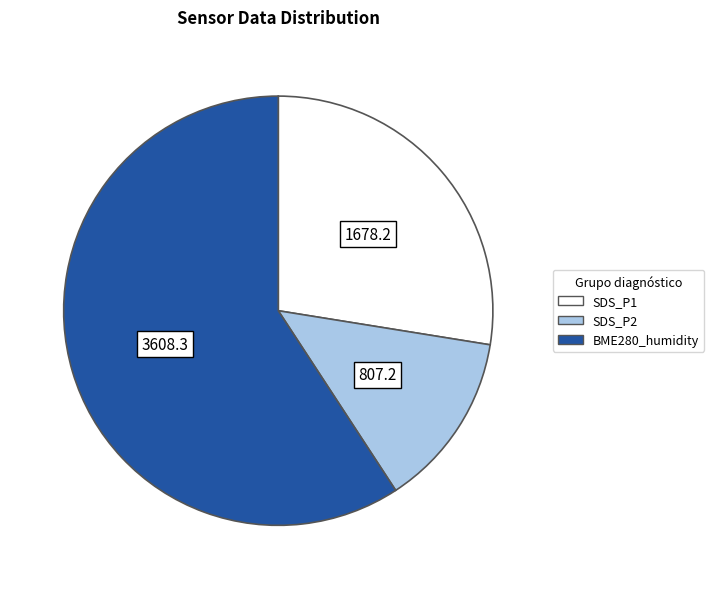

Which has a higher value, SDS_P1 or BME280_humidity?

BME280_humidity